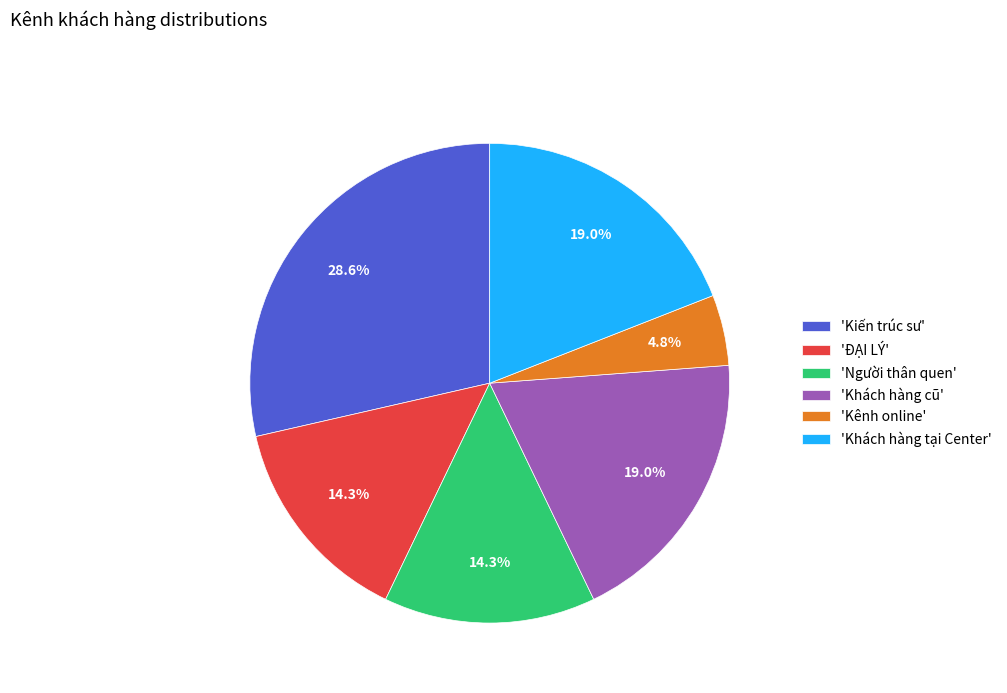

Is 'Khách hàng cũ' the majority of the pie?

No